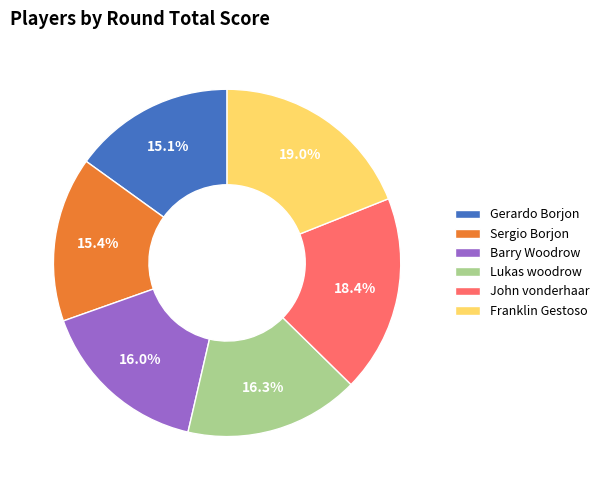

How many segments does this pie chart have?

6